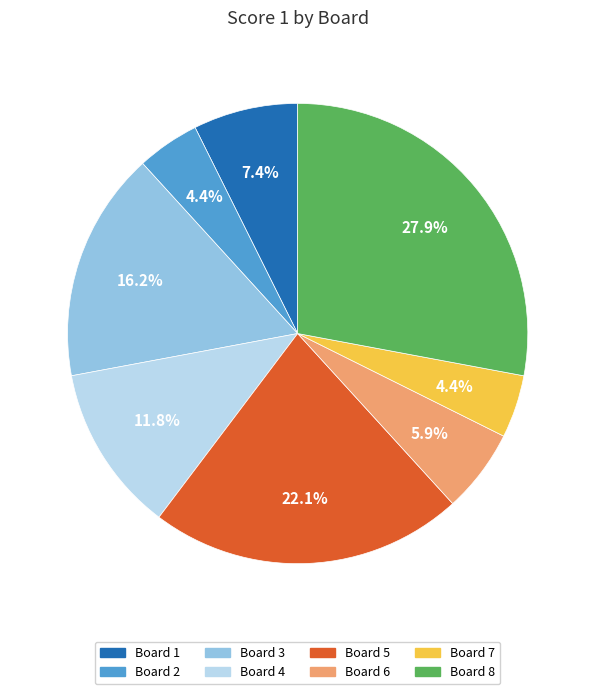

Is there a majority slice in this chart?

No